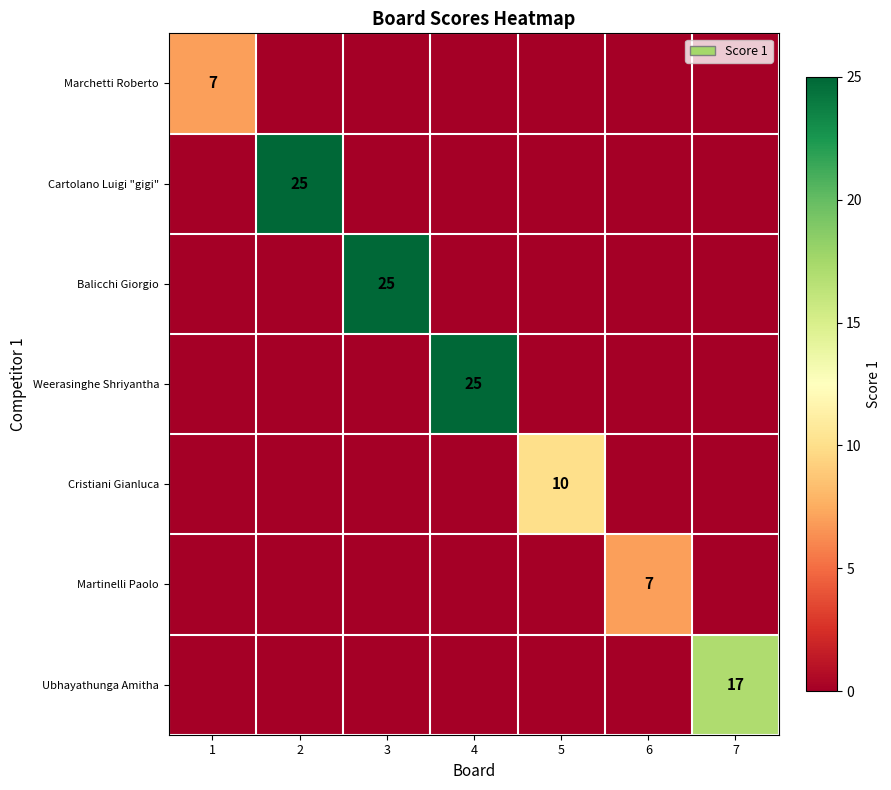

Is it true that Cartolano Luigi "gigi" equals 25 at 2?

True